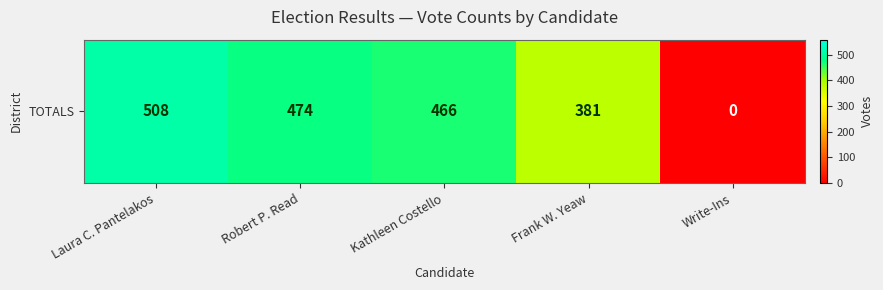

What is the sum of the values at Robert P. Read and Kathleen Costello?

940